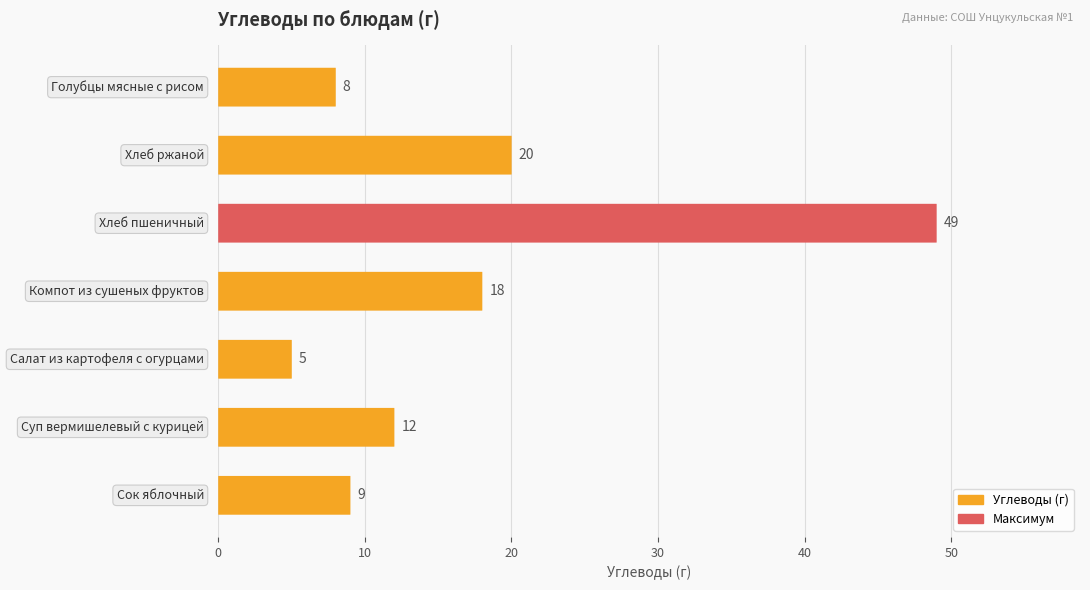

What is the sum of the values at 20 and 50?

25